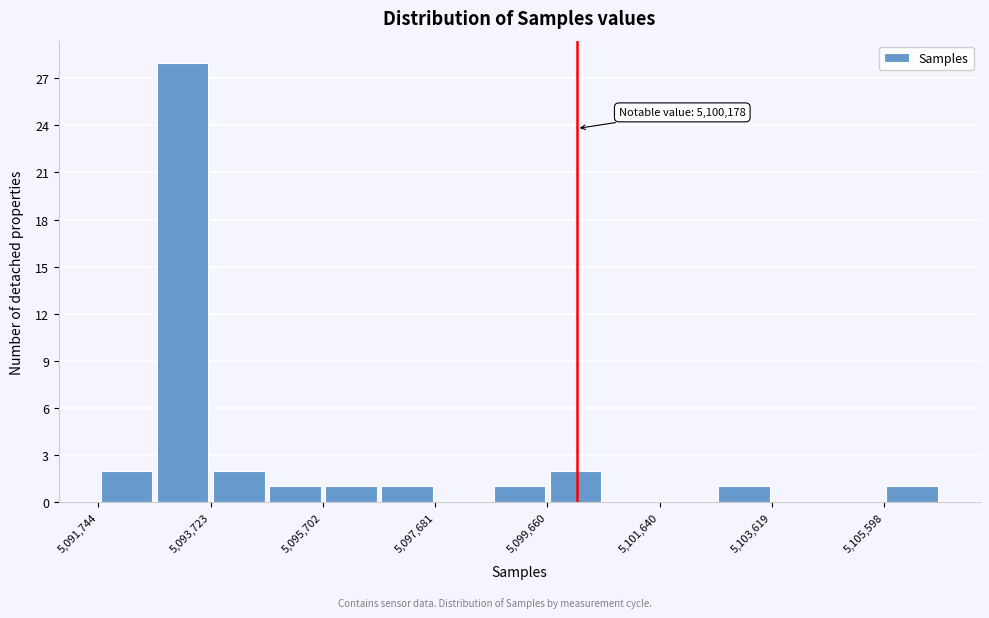

Which range on the x-axis has the tallest bar?

5092800 to 5093800